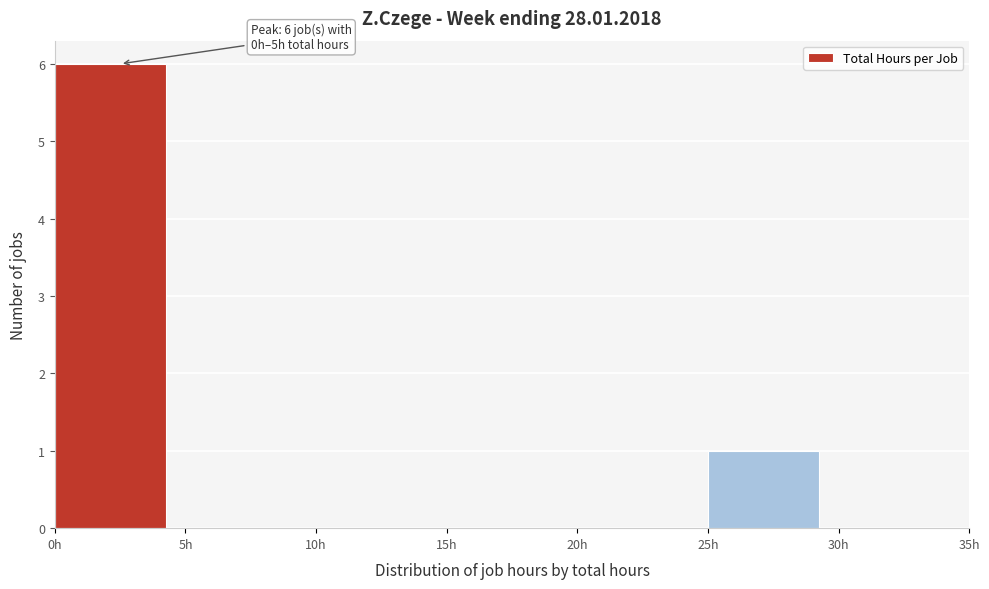

Over which range of the x-axis is the bar tallest?

0 to 5